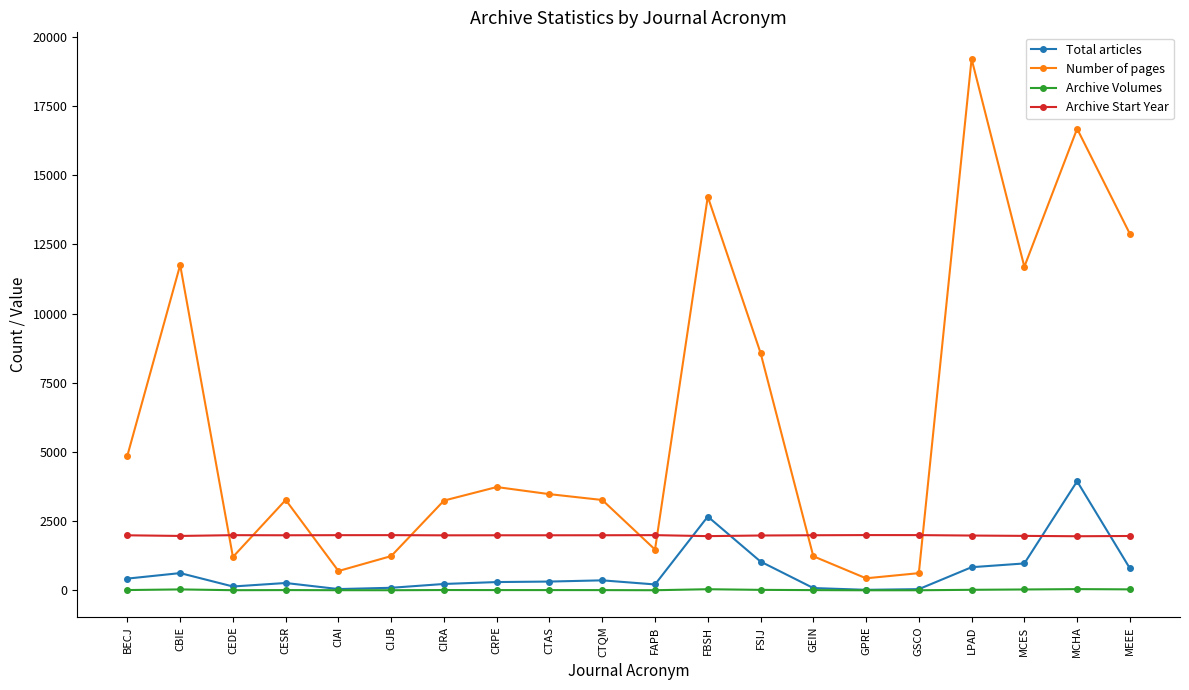

Which series has the largest total across all categories?

Number of pages